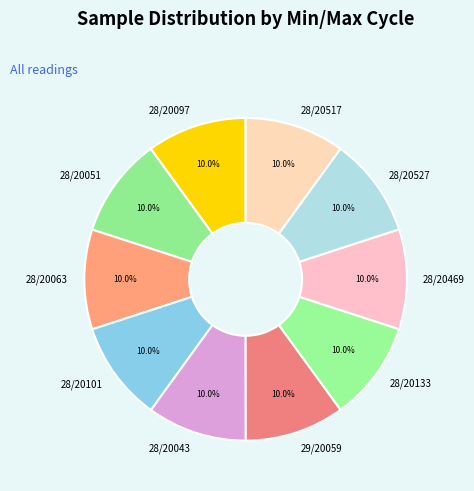

To the nearest percent, what percentage of the pie is 28/20133?

10%